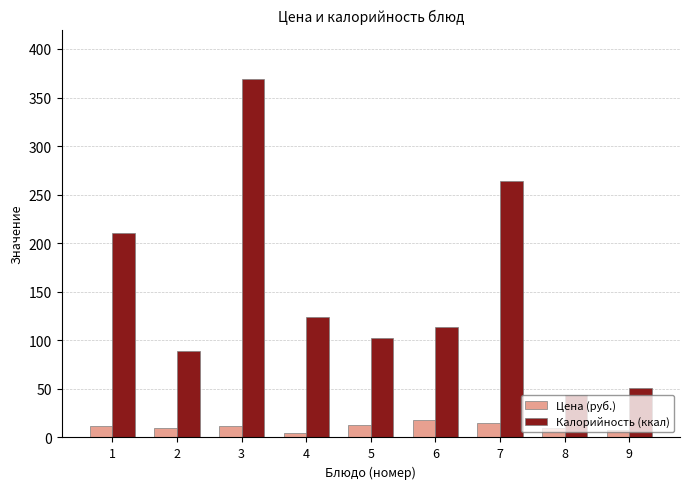

What is the spread (max minus min) of values at 1?

198.0